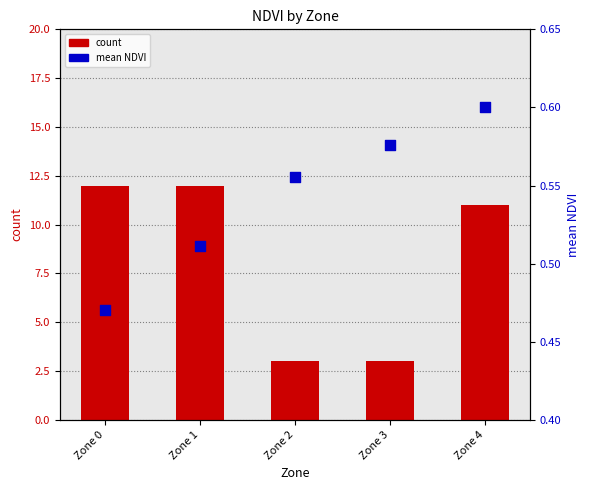

At how many categories does at least one series exceed 10?

3